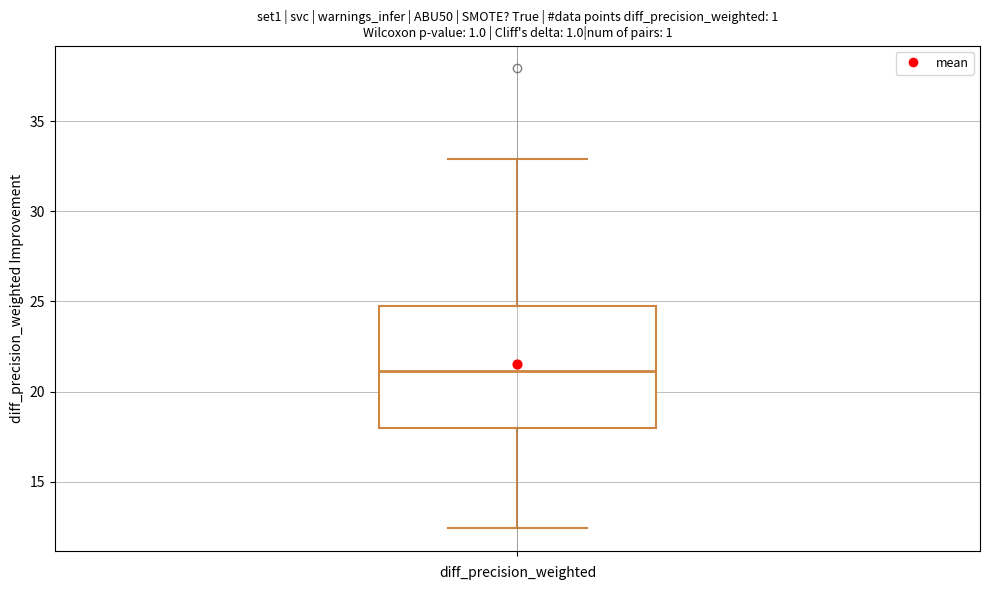

Transcribe this box plot: give where the median line is, the range the box spans, and where the two whiskers end, as read against the y-axis. The values are not printed on the chart, so give them approximately, as read against the axis.

median 21.0, box 18.0 to 24.5, whiskers 12.5 to 33.0